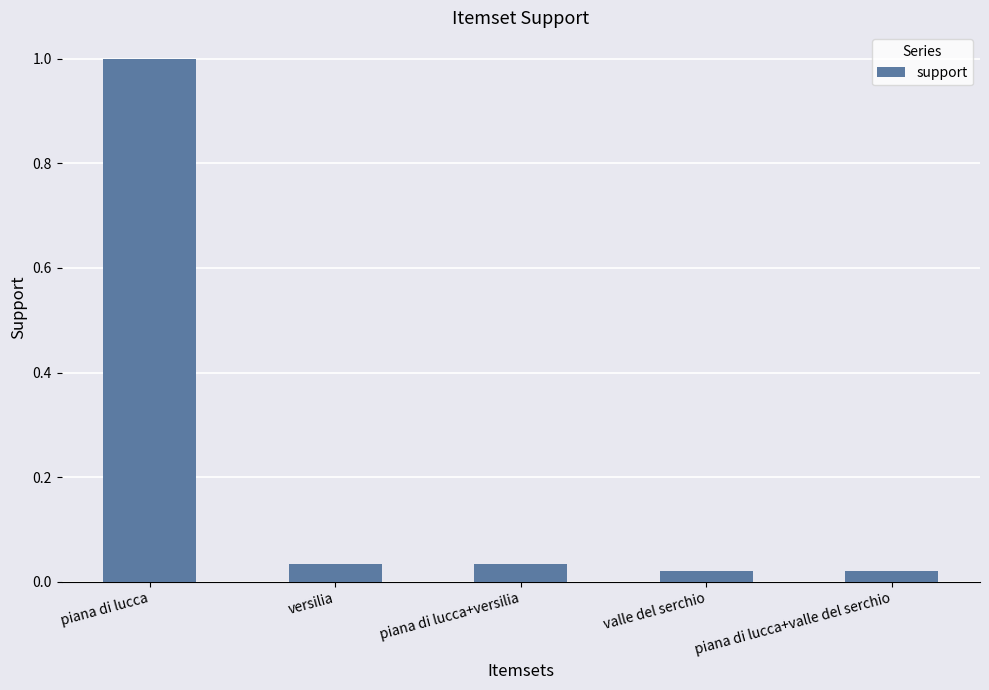

Which has a higher value, piana di lucca or valle del serchio?

piana di lucca